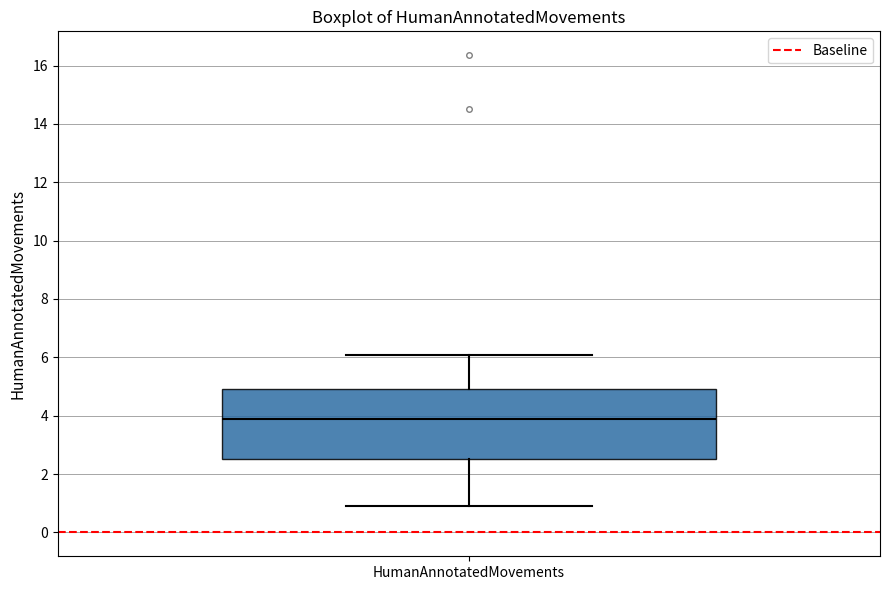

Transcribe this box plot: give where the median line is, the range the box spans, and where the two whiskers end, as read against the y-axis. The values are not printed on the chart, so give them approximately, as read against the axis.

median 3.8, box 2.6 to 5.0, whiskers 0.8 to 6.0